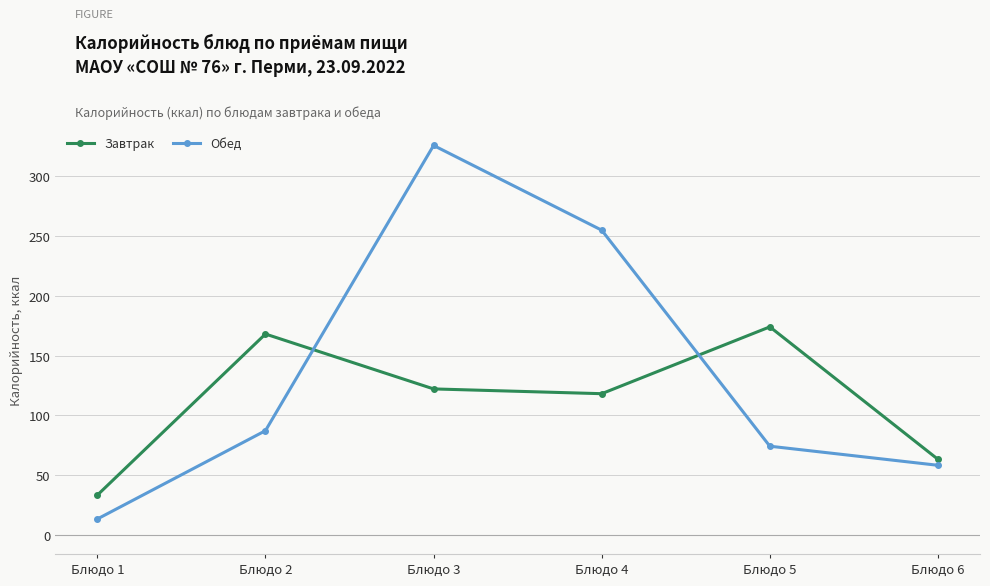

How many lines are shown in the chart?

2